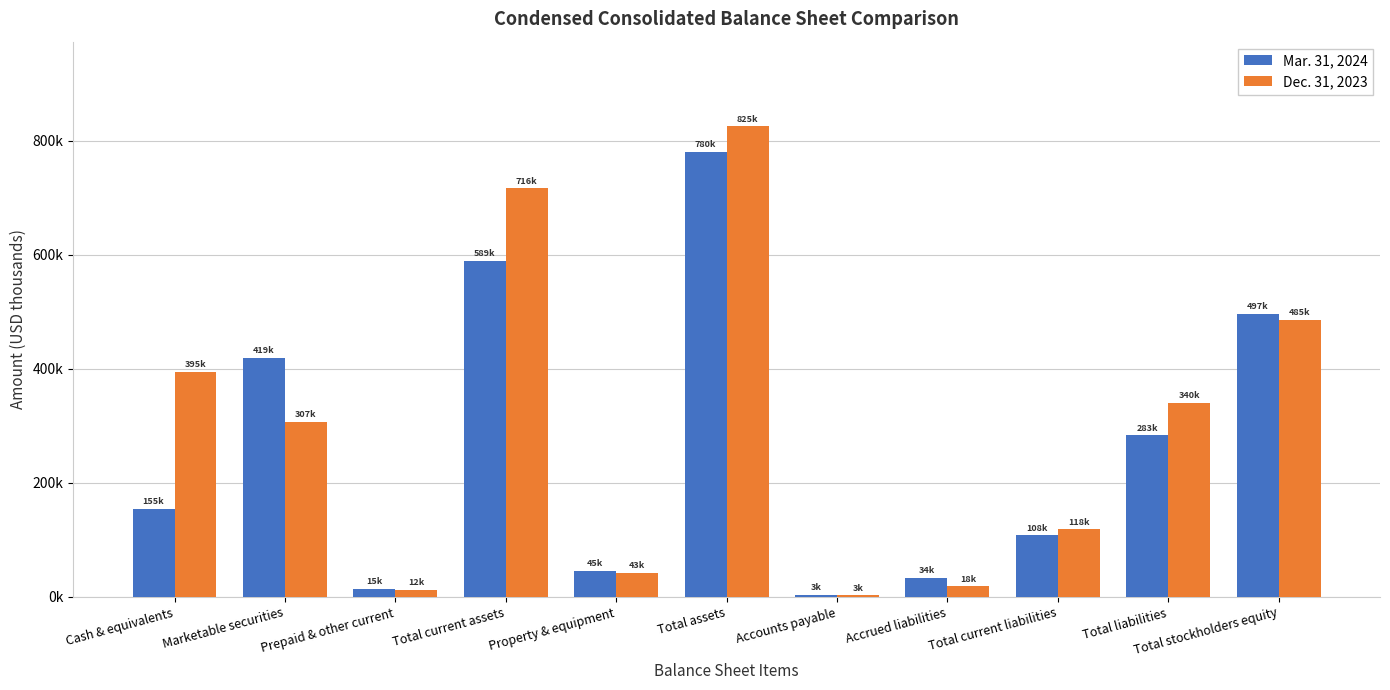

What is the label of the 4th bar from the right?

Accrued liabilities